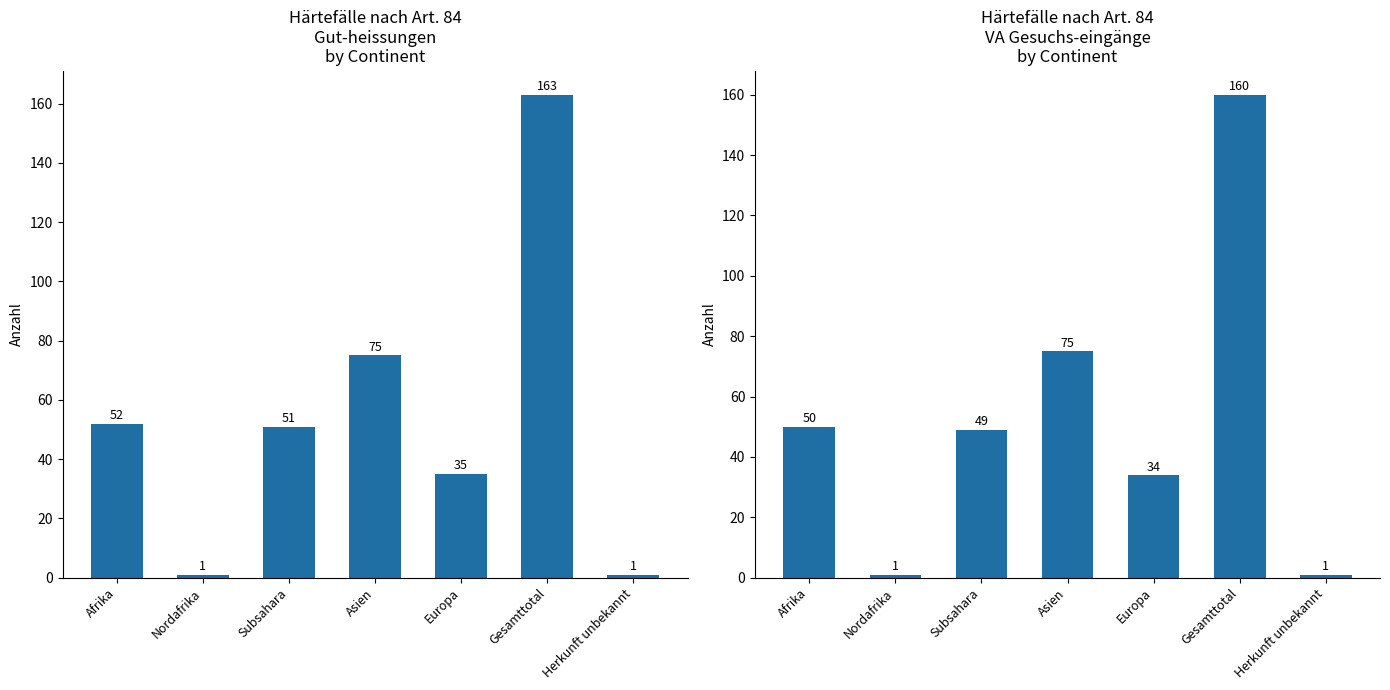

What is the difference between the maximum and minimum values in the Total Gut-heissungen series?

162